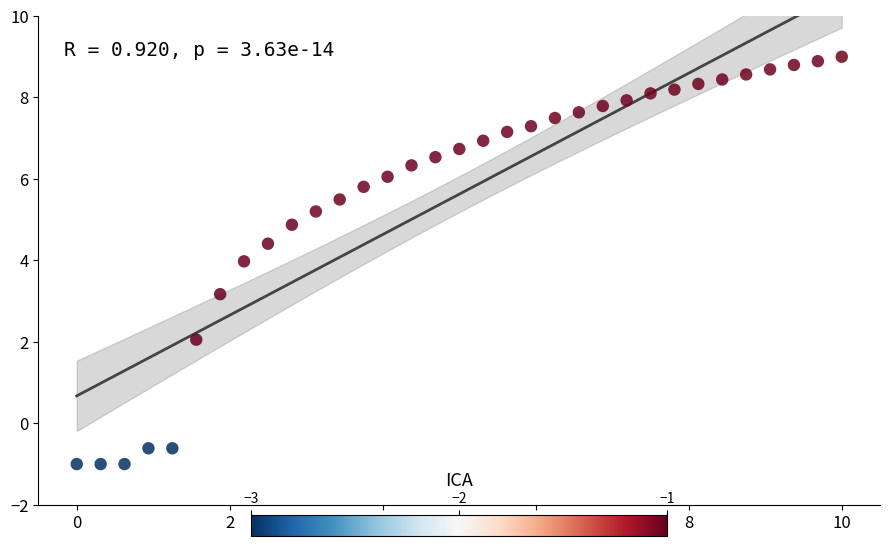

What is the range of X values (max minus min)?

10.0